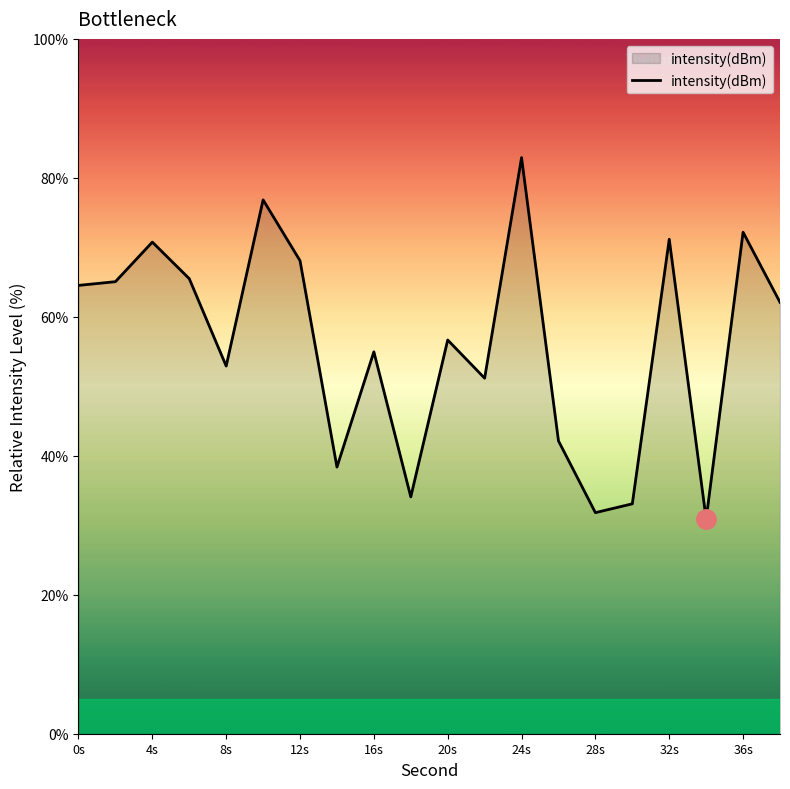

What is the greatest value displayed?

82.9